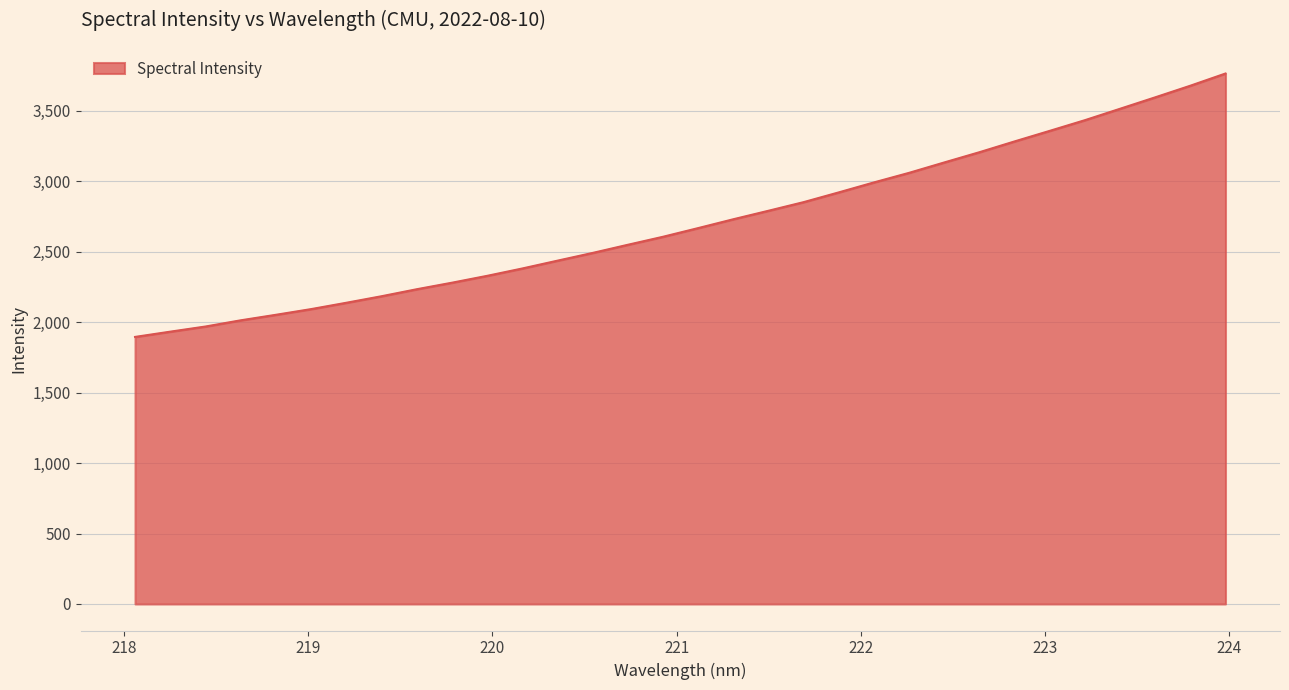

What is the greatest value displayed?

3764.2